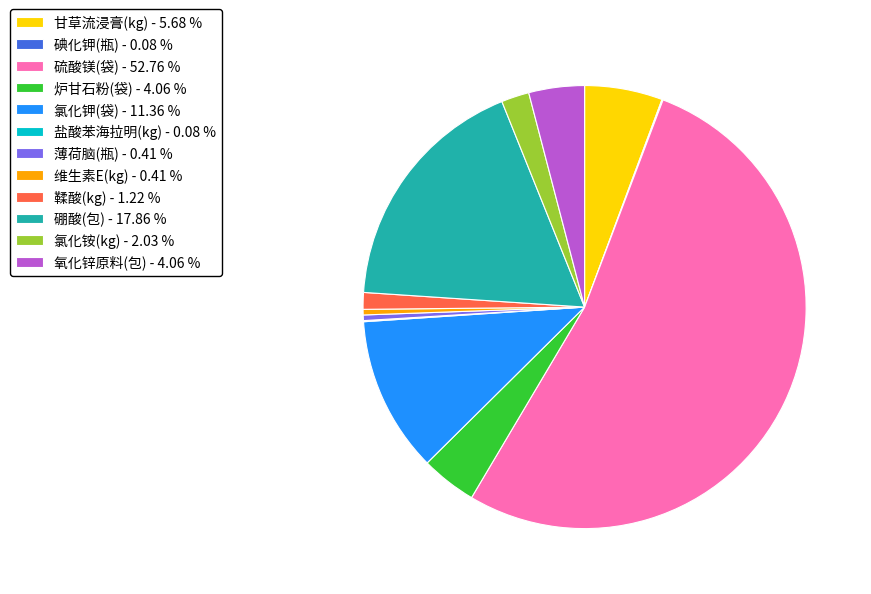

Combined, do 薄荷脑(瓶) - 0.41 % and 氯化铵(kg) - 2.03 % account for over 50%?

No